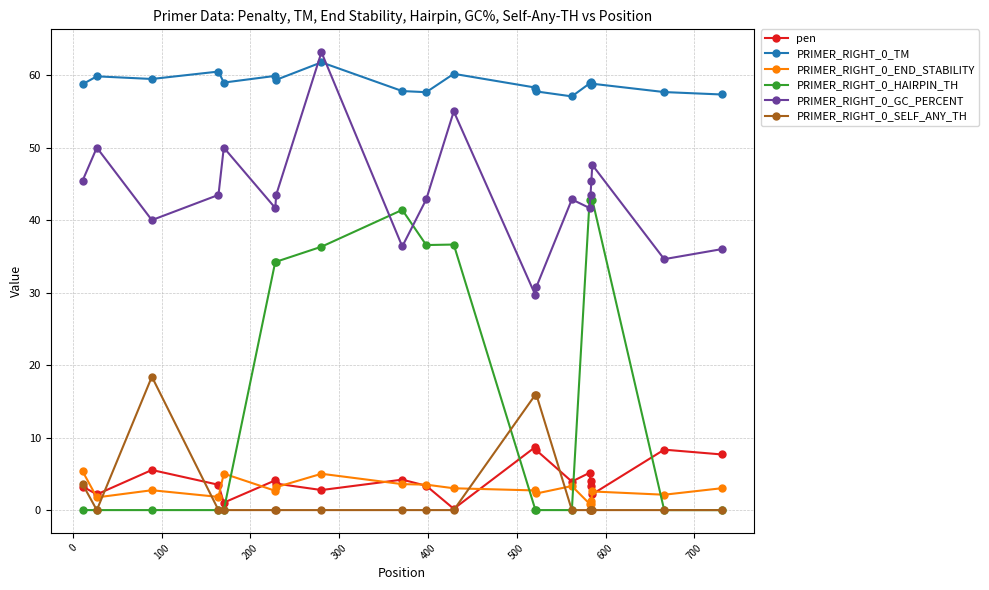

After their last crossing, which series has the higher values: PRIMER_RIGHT_0_GC_PERCENT or PRIMER_RIGHT_0_TM?

PRIMER_RIGHT_0_TM